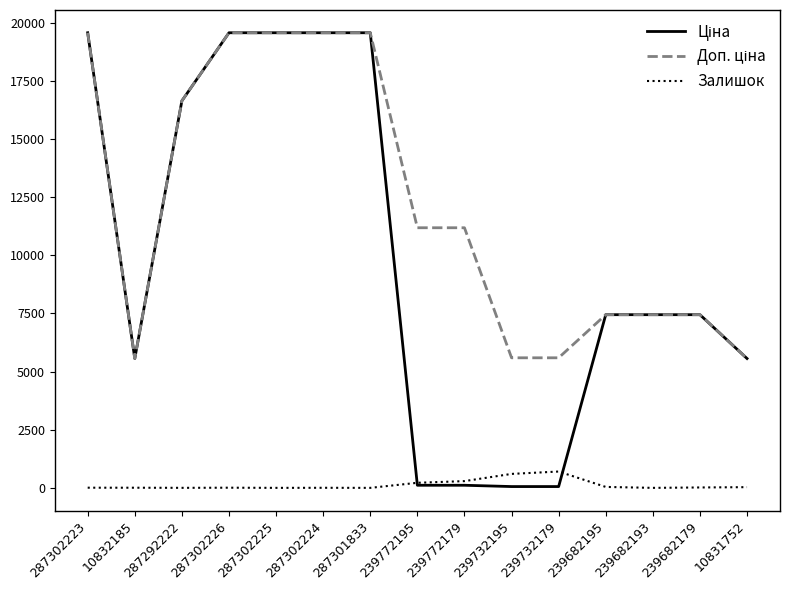

What is the greatest value displayed?

19564.9